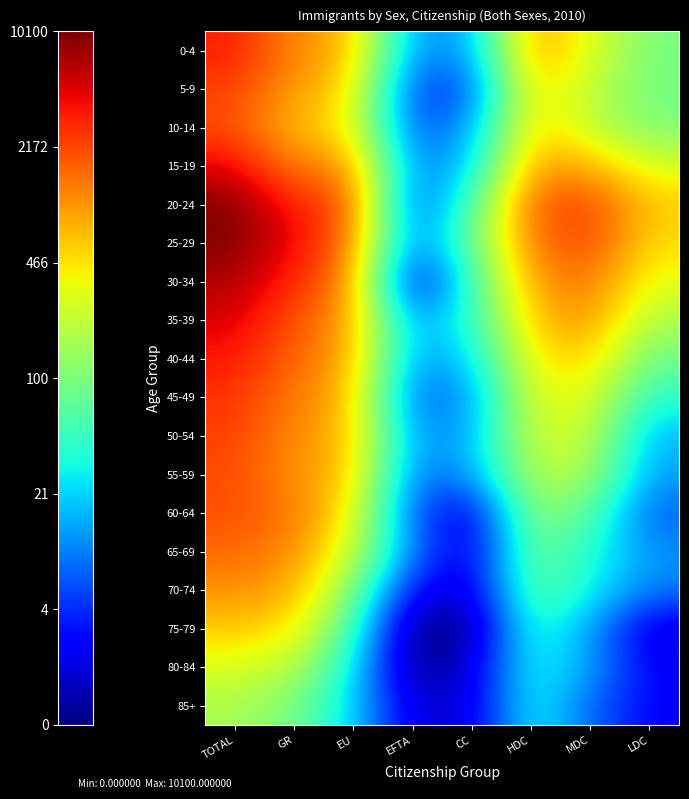

Reading left to right, what are all the values shown in this chart?

0-4: TOTAL=8.1	GR=7.0	EU=6.6	EFTA=2.5	CC=2.6	HDC=7.0	MDC=5.7	LDC=4.5
5-9: TOTAL=7.8	GR=6.8	EU=6.3	EFTA=1.6	CC=1.8	HDC=6.4	MDC=5.4	LDC=4.5
10-14: TOTAL=7.6	GR=6.5	EU=6.0	EFTA=1.8	CC=2.6	HDC=6.4	MDC=5.4	LDC=4.6
15-19: TOTAL=8.4	GR=7.1	EU=7.1	EFTA=2.2	CC=3.0	HDC=6.9	MDC=6.7	LDC=5.7
20-24: TOTAL=9.2	GR=8.0	EU=7.7	EFTA=1.6	CC=4.1	HDC=7.5	MDC=7.8	LDC=6.4
25-29: TOTAL=9.2	GR=8.3	EU=7.3	EFTA=2.1	CC=4.4	HDC=7.2	MDC=7.8	LDC=6.2
30-34: TOTAL=8.8	GR=8.0	EU=7.1	EFTA=0.7	CC=3.9	HDC=6.9	MDC=7.3	LDC=5.8
35-39: TOTAL=8.5	GR=7.6	EU=6.9	EFTA=2.5	CC=3.7	HDC=6.4	MDC=7.0	LDC=5.1
40-44: TOTAL=8.2	GR=7.4	EU=6.8	EFTA=2.5	CC=3.0	HDC=6.1	MDC=6.3	LDC=4.4
45-49: TOTAL=7.9	GR=7.2	EU=6.6	EFTA=1.9	CC=2.5	HDC=5.7	MDC=5.8	LDC=3.7
50-54: TOTAL=7.8	GR=7.0	EU=6.6	EFTA=2.5	CC=2.6	HDC=5.6	MDC=5.5	LDC=2.8
55-59: TOTAL=7.7	GR=7.0	EU=6.5	EFTA=2.2	CC=2.6	HDC=5.3	MDC=5.1	LDC=2.6
60-64: TOTAL=7.6	GR=7.3	EU=6.0	EFTA=1.9	CC=0.7	HDC=4.9	MDC=4.3	LDC=1.9
65-69: TOTAL=7.4	GR=7.1	EU=5.6	EFTA=2.3	CC=0.7	HDC=4.6	MDC=3.6	LDC=2.5
70-74: TOTAL=7.0	GR=6.7	EU=4.7	EFTA=1.1	CC=0.7	HDC=4.4	MDC=3.5	LDC=2.3
75-79: TOTAL=6.4	GR=6.2	EU=4.0	EFTA=0.0	CC=0.0	HDC=3.9	MDC=2.6	LDC=0.7
80-84: TOTAL=5.7	GR=5.4	EU=3.4	EFTA=0.0	CC=0.7	HDC=3.6	MDC=2.6	LDC=1.1
85+: TOTAL=5.1	GR=4.6	EU=3.1	EFTA=0.7	CC=0.7	HDC=3.6	MDC=2.1	LDC=1.1